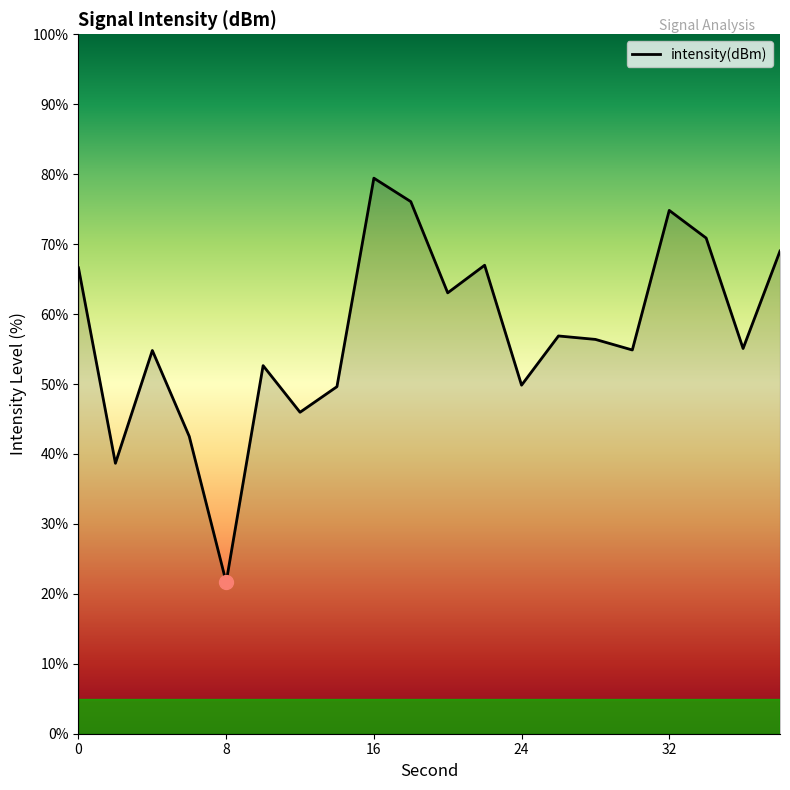

What is the smallest value displayed?

21.7